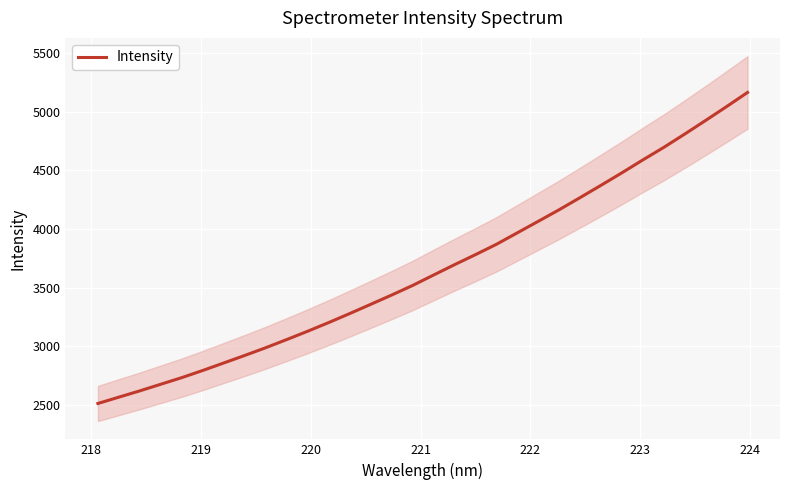

What is the lowest value of the Intensity series?

2509.5